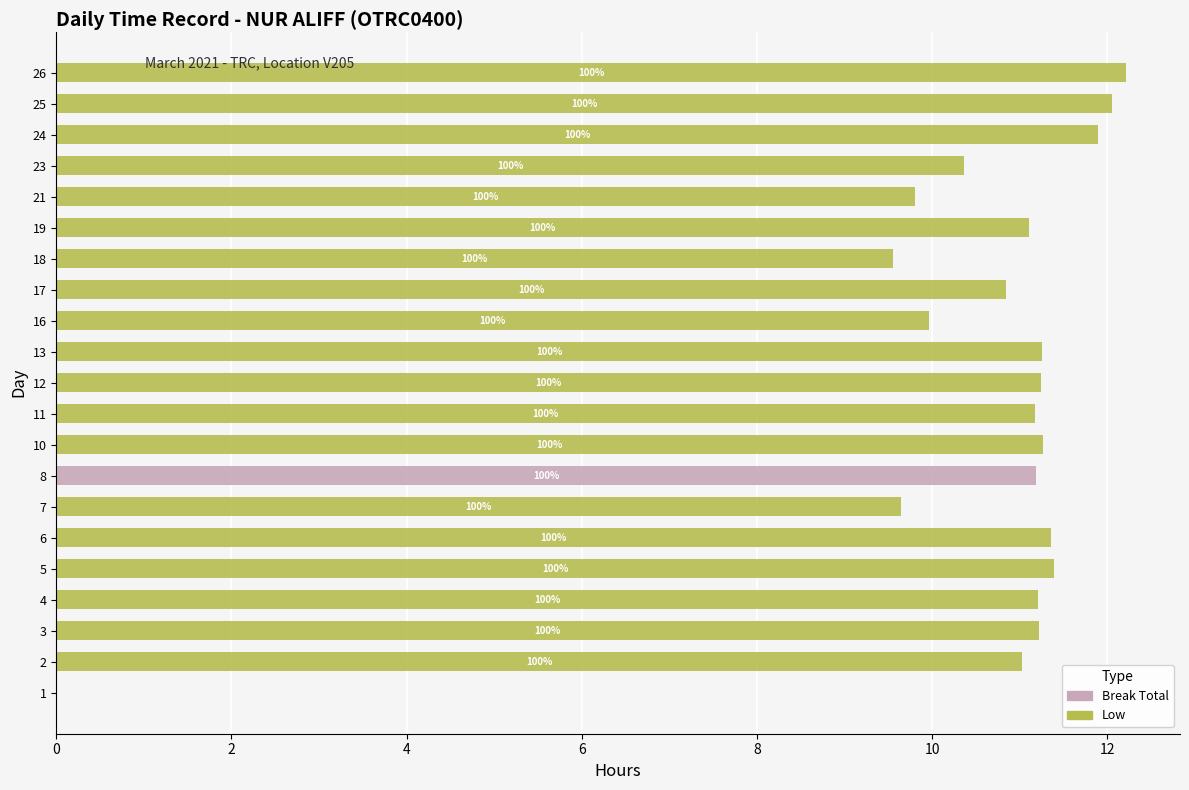

What is the total value across all series at 11?

11.2